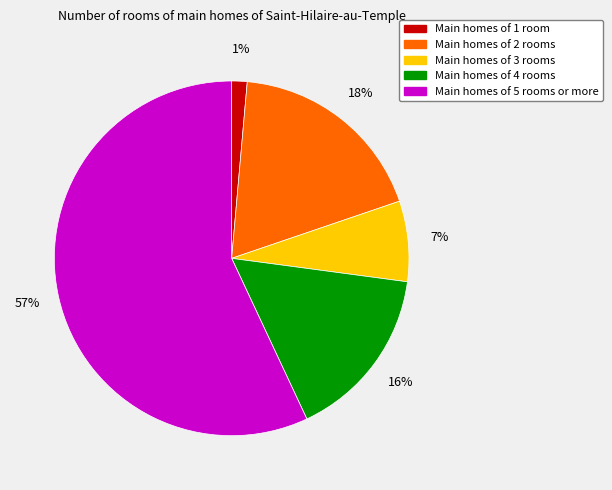

Is there a majority slice in this chart?

Yes